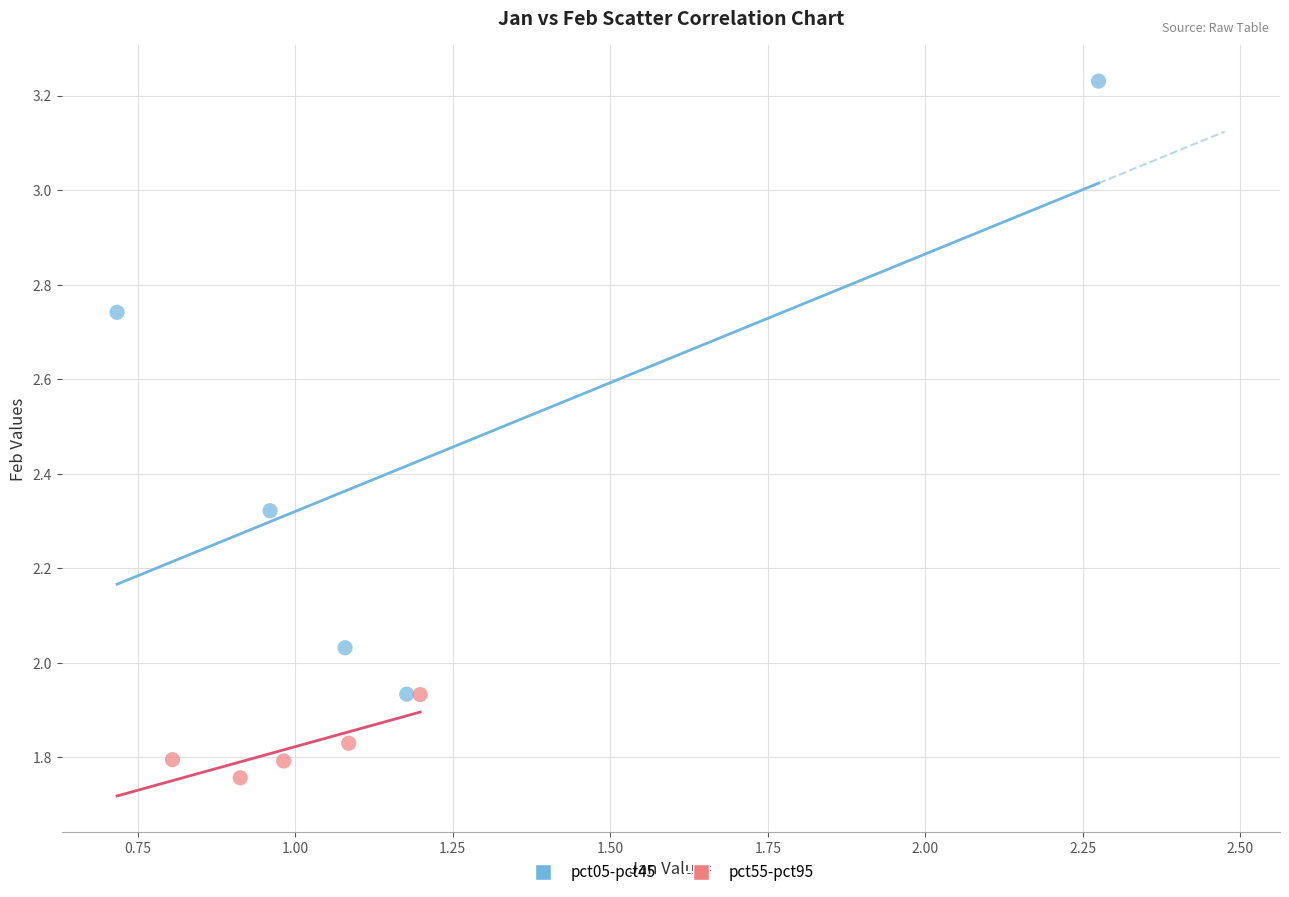

Which series has the widest spread of Y values?

pct05-pct45